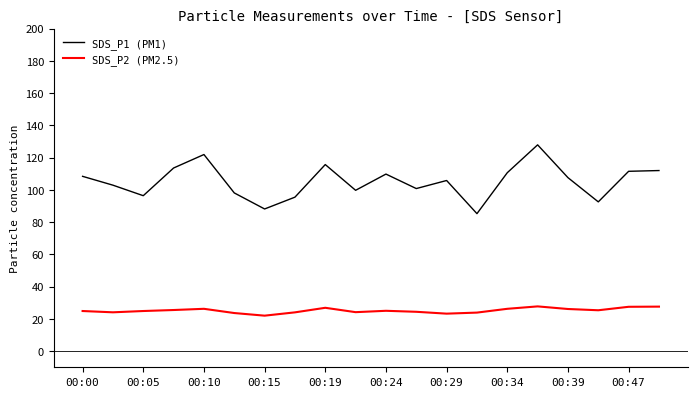

List the series in order of their overall mean, lowest first.

SDS_P2 (PM2.5), SDS_P1 (PM1)